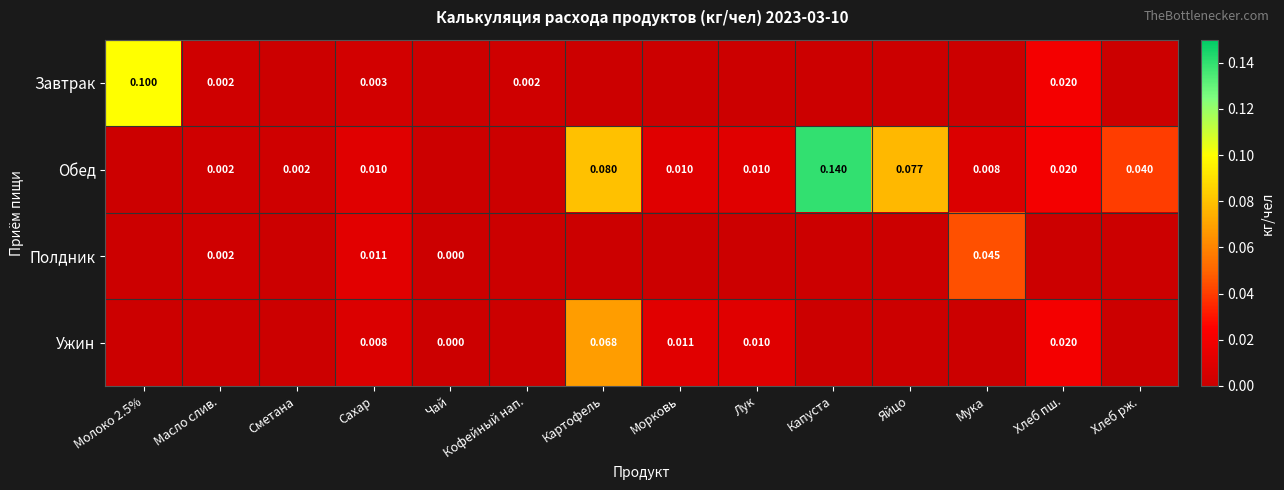

Between Масло слив. and Хлеб пш., which is larger?

Хлеб пш.